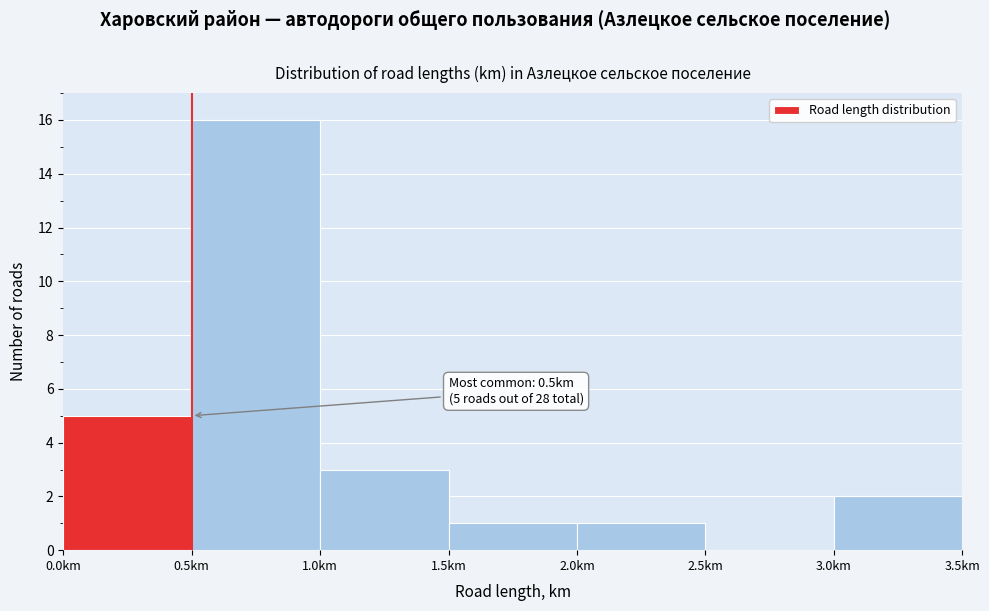

Which range on the x-axis has the tallest bar?

0.5 to 1.0